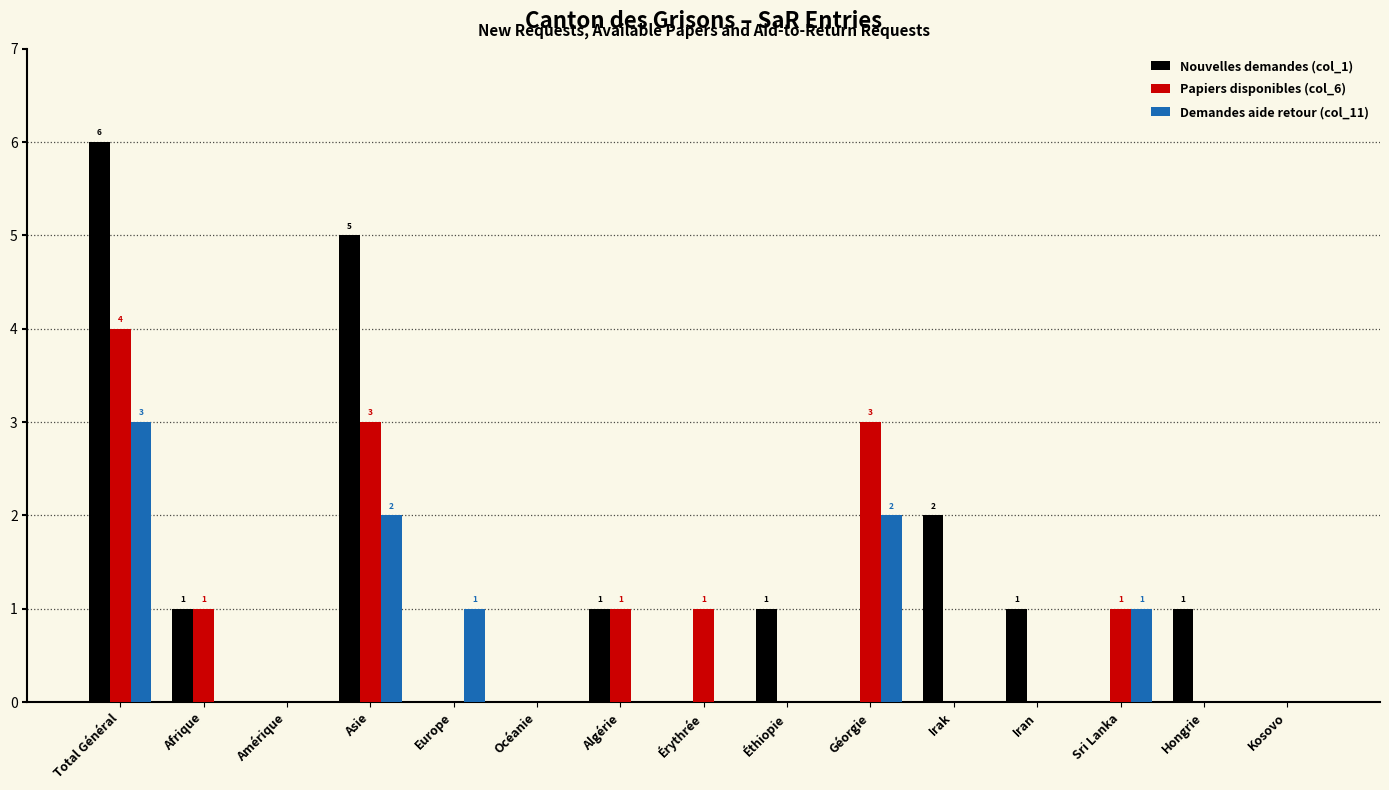

At which label does Nouvelles demandes (col_1) reach its peak?

Total Général